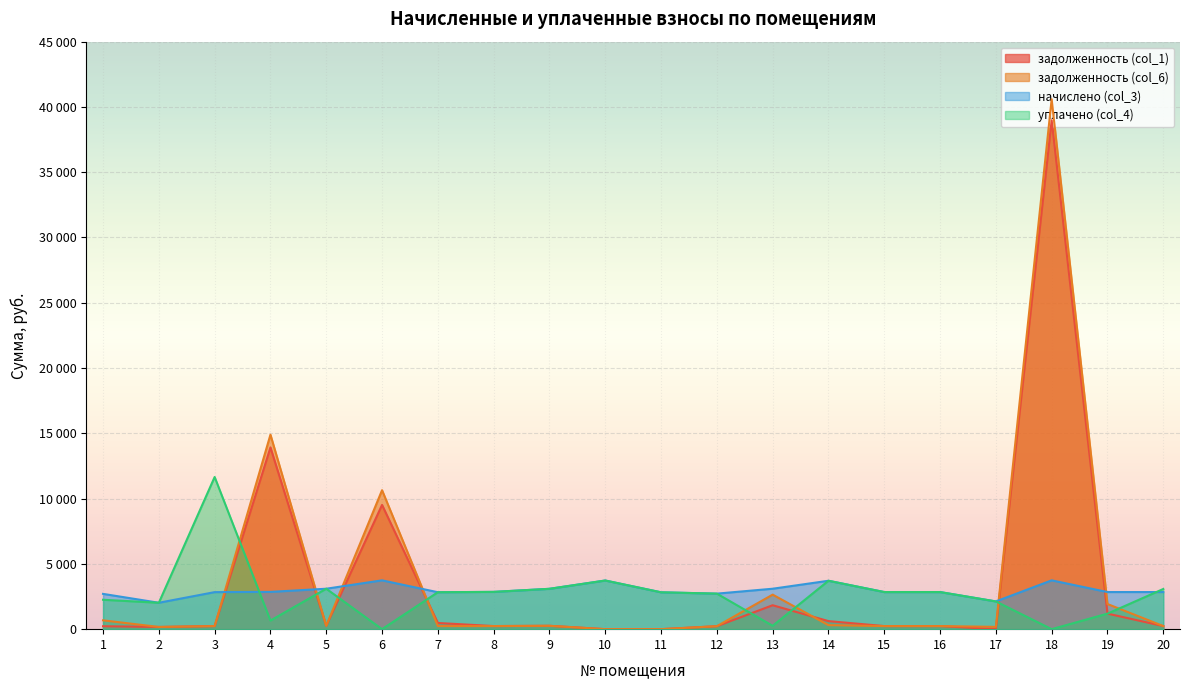

What is the difference between the highest and lowest values at 19?

1654.6